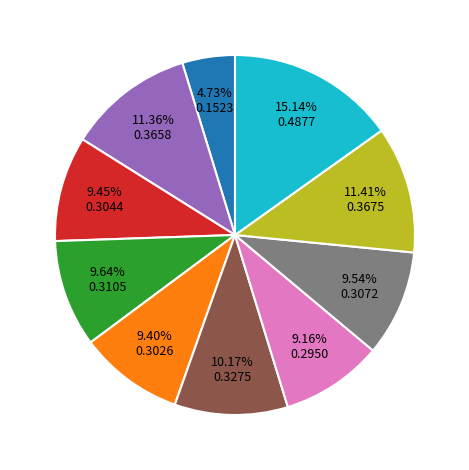

Is there any slice that represents more than half of the pie?

No